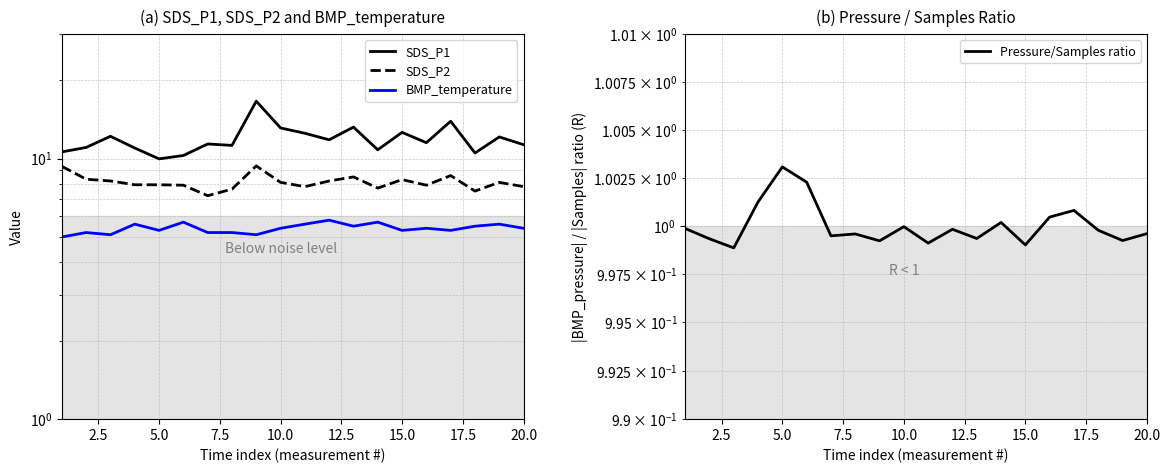

What are all the series names shown in the legend?

SDS_P1, SDS_P2, BMP_temperature, Pressure/Samples ratio